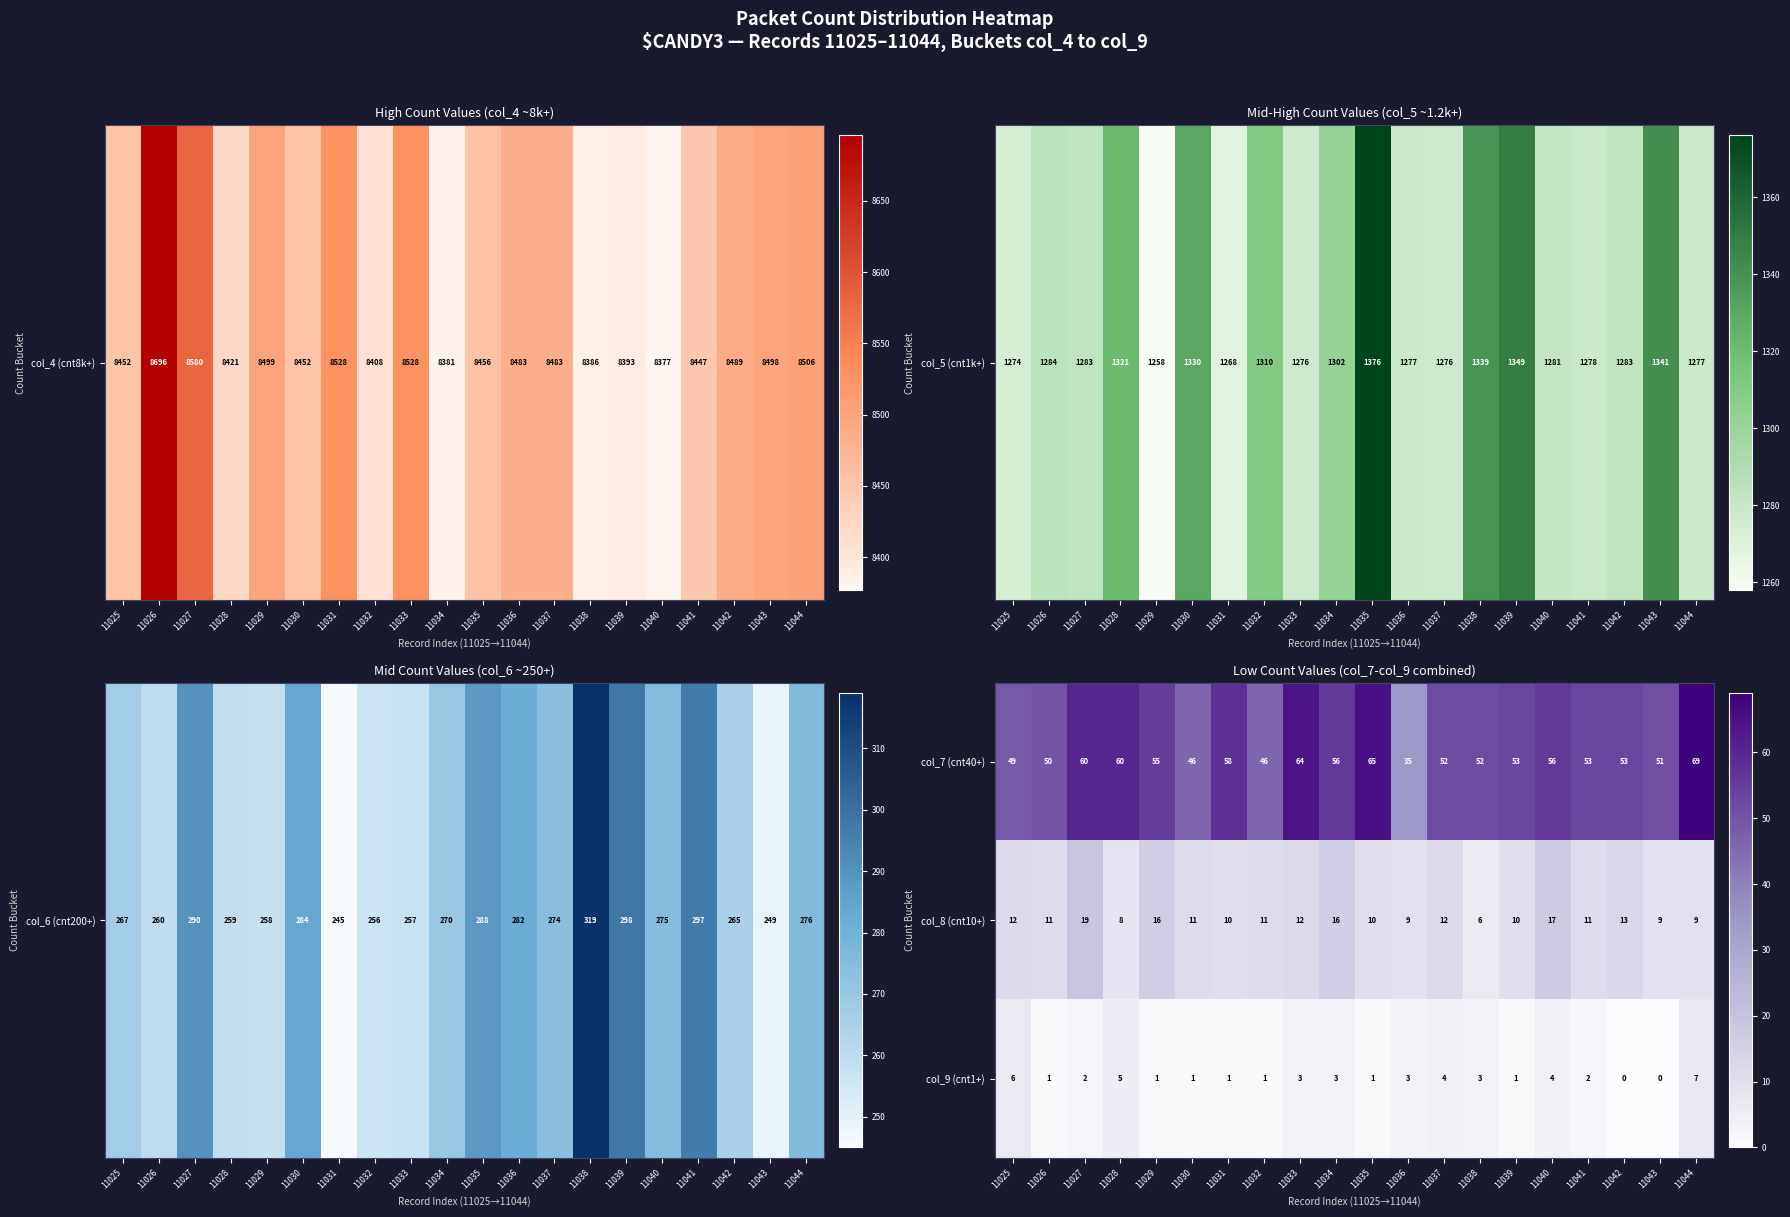

Which series has the largest total across all categories?

col_7 (cnt40+)